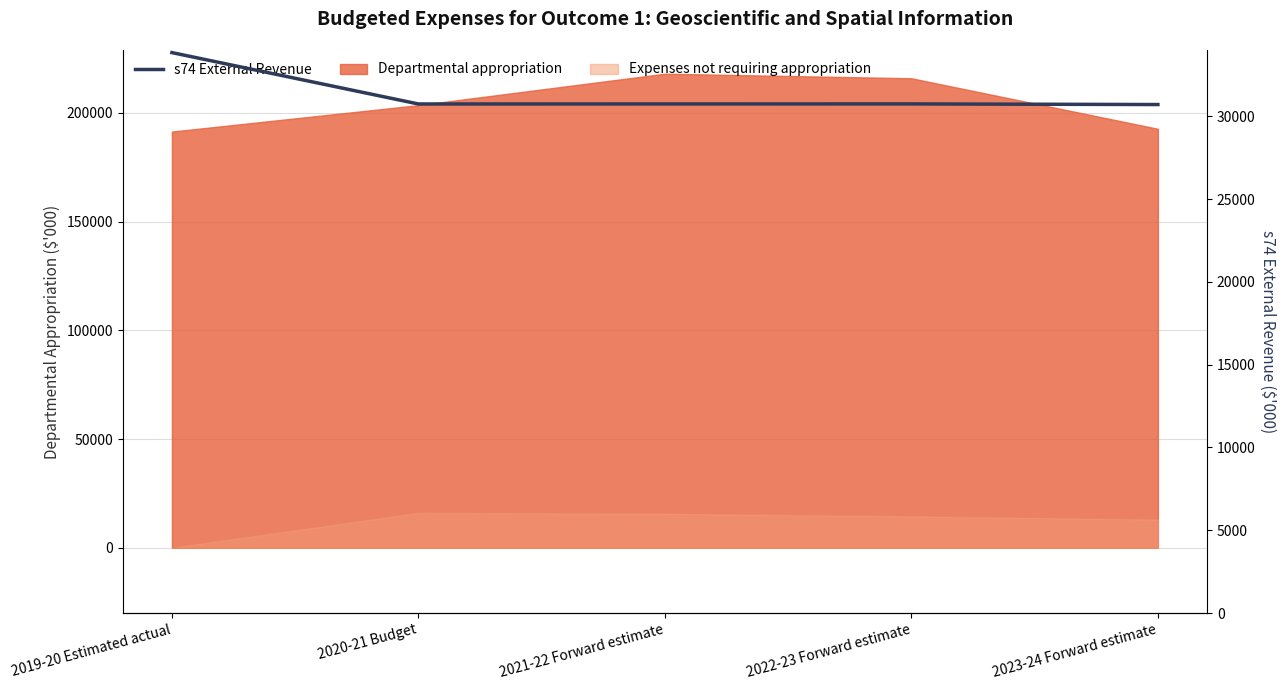

True or false: the data shows 33844 at 2019-20 Estimated actual.

True